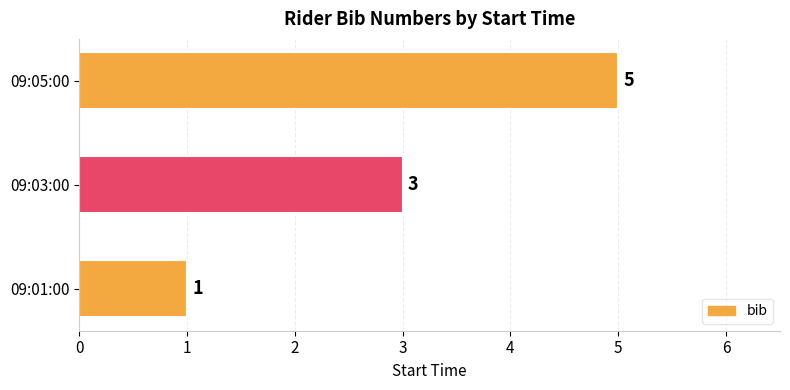

What is the average value?

3